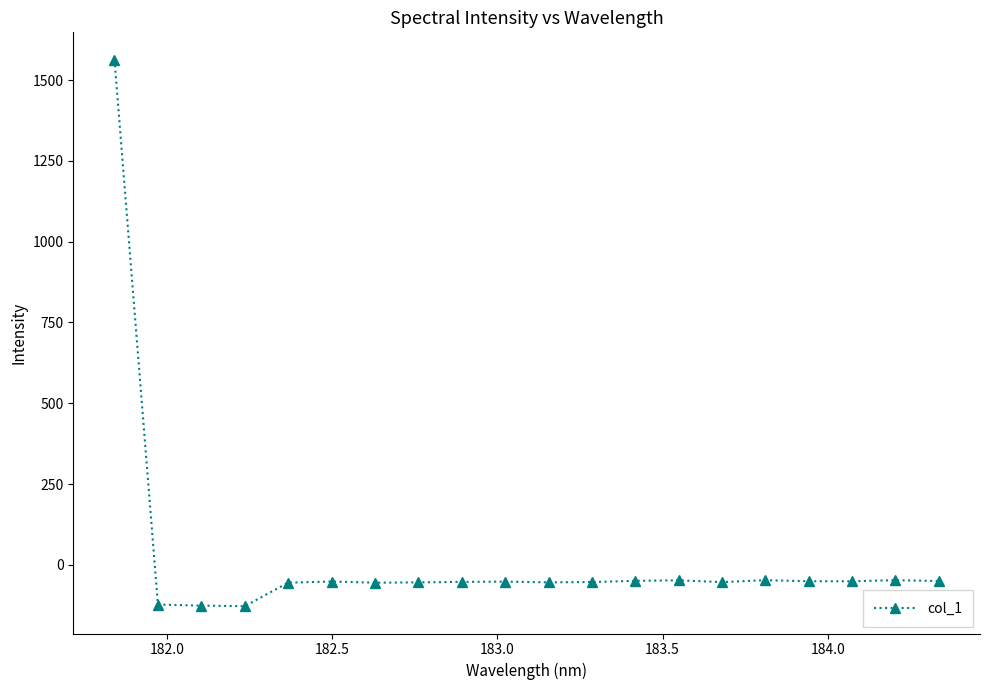

What is the sum of all values?

363.9